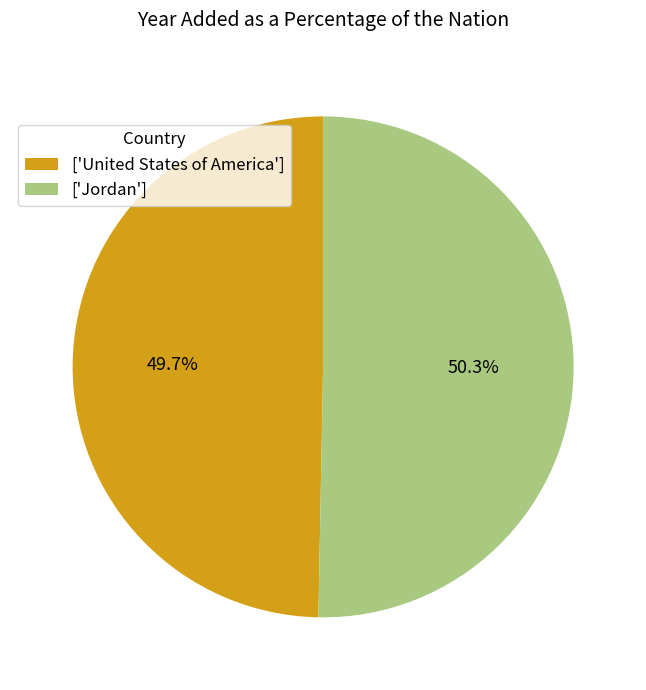

Which category accounts for the majority?

['Jordan']